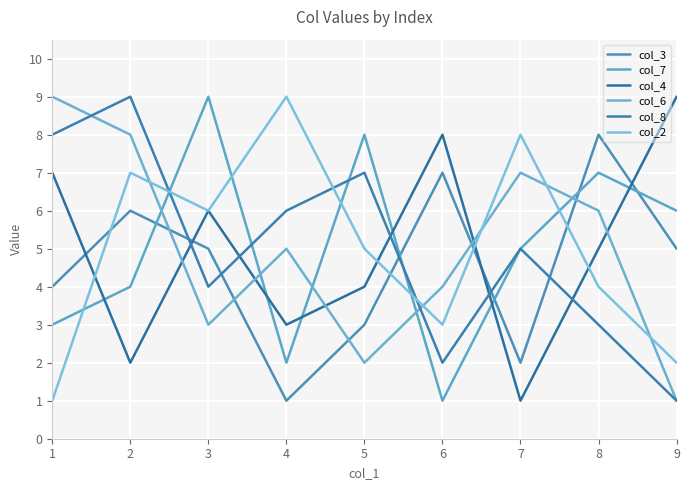

Count the col_6 values in the range 3 to 7.

5